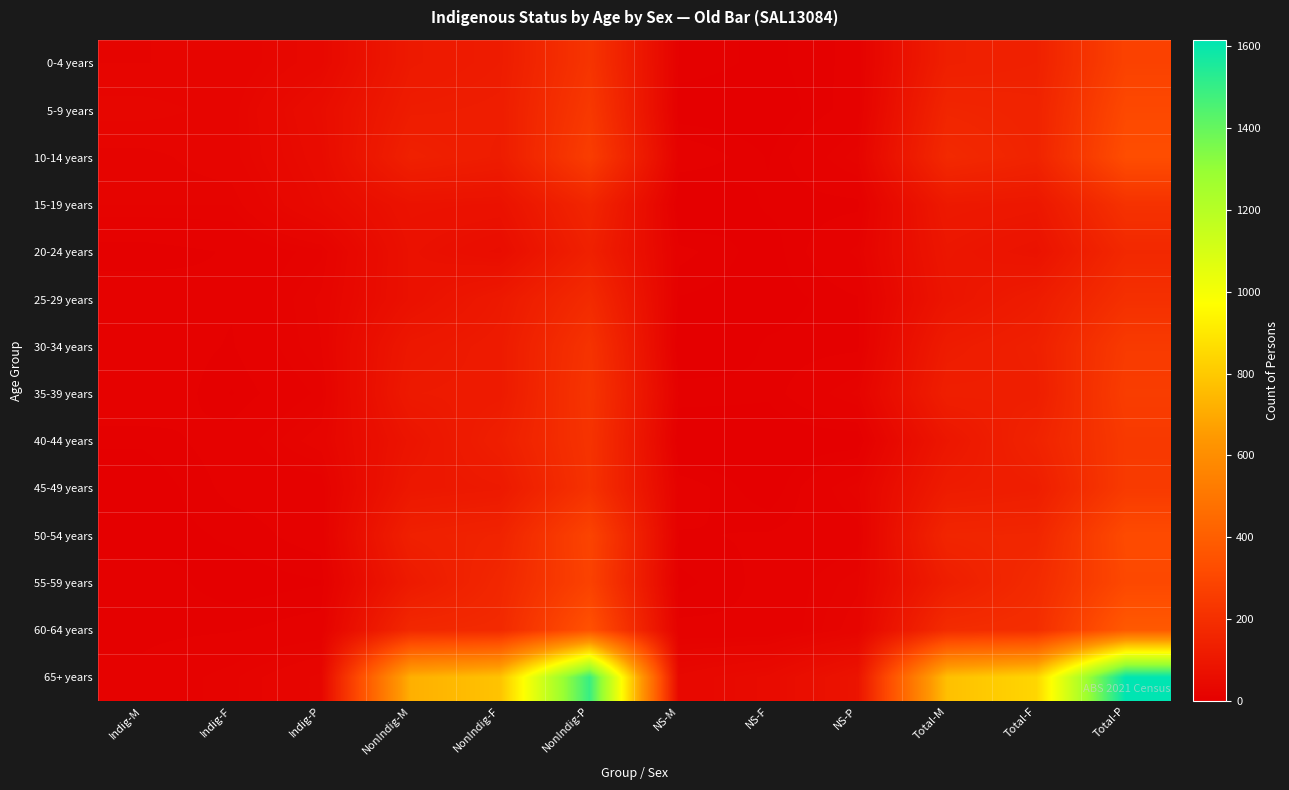

Which series has the largest total across all categories?

65+ years